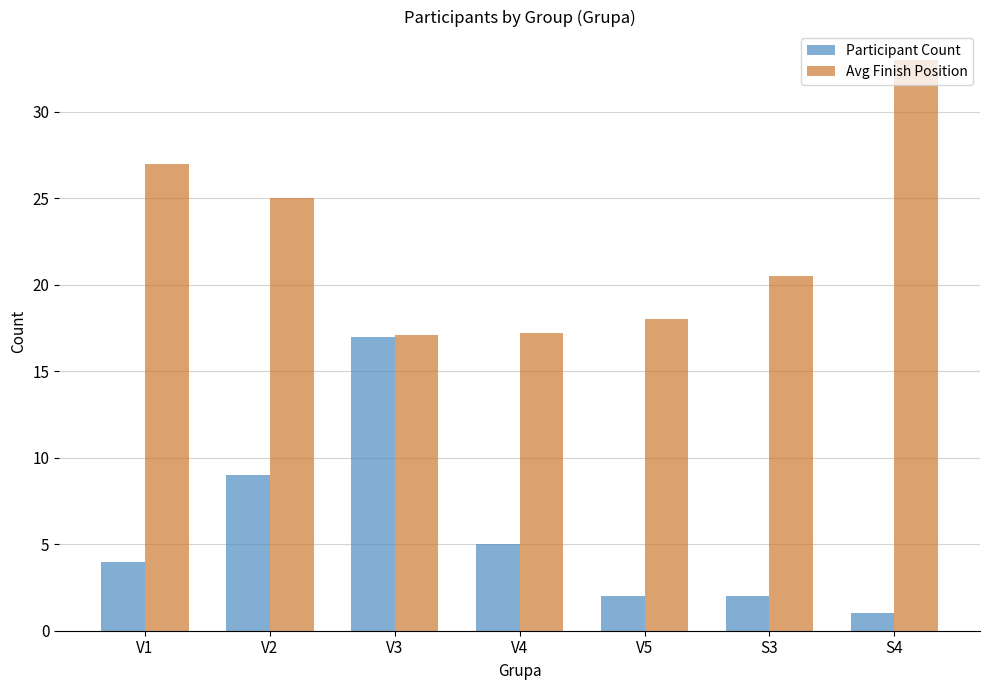

What is the spread (max minus min) of values at V5?

16.0